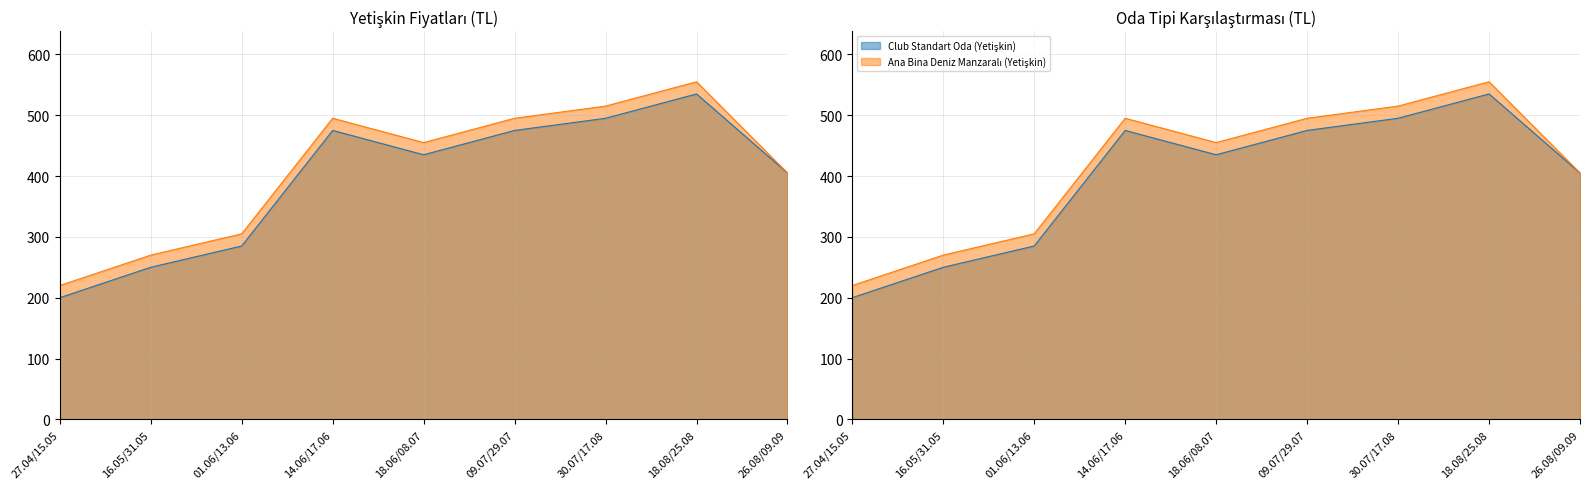

What is the sum of all Club Standart Oda (Yetişkin) values?

3555